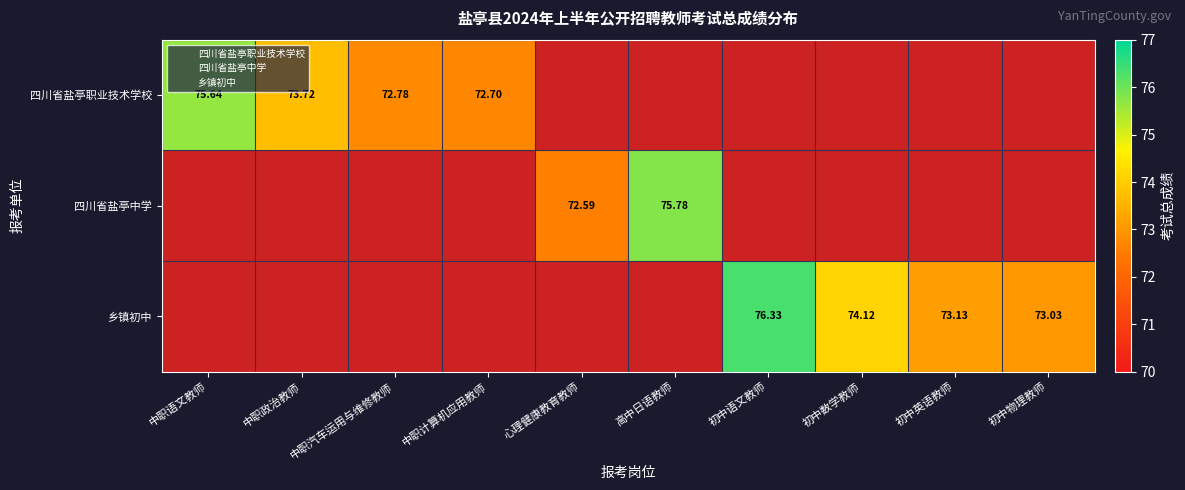

What is the average value of the 乡镇初中 series?

29.7